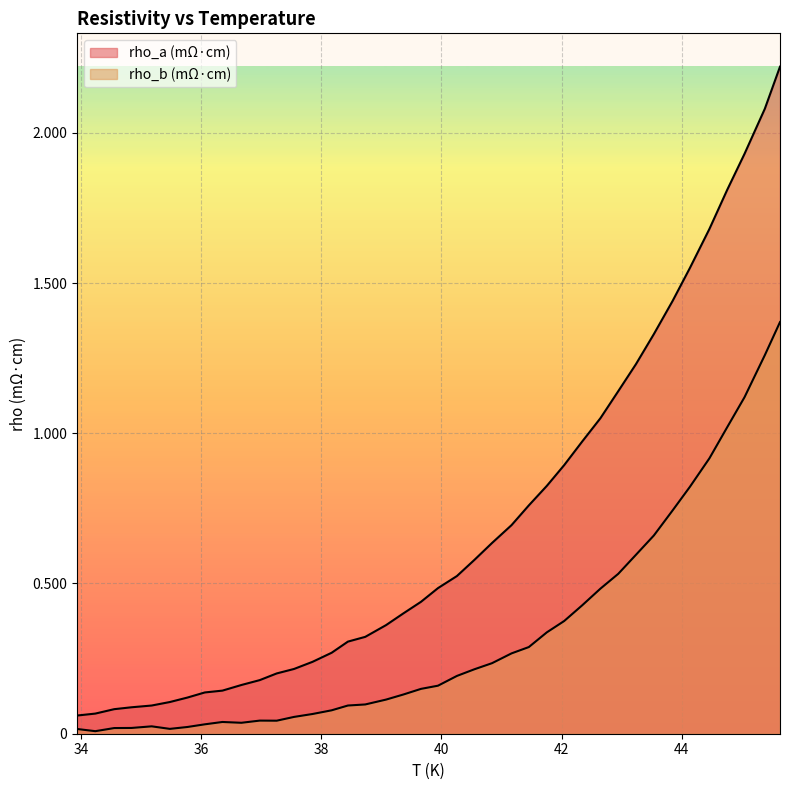

Reading left to right, extract all data points from this chart.

rho_a (mΩ·cm): 33.9374=0.0	34.2397=0.0	34.5542=0.0	34.84165=0.0	35.1774=0.0	35.47995=0.0	35.77195=0.0	36.06175=0.0	36.355=0.0	36.6703=0.0	36.97605=0.0	37.25805=0.0	37.54695=0.0	37.854=0.0	38.17225=0.0	38.4429=0.0	38.73145=0.0	39.0781=0.0	39.3661=0.0	39.65905=0.0	39.9416=0.0	40.2566=0.0	40.5486=0.0	40.8413=0.0	41.1659=0.0	41.45355=0.0	41.75355=0.0	42.04125=0.0	42.34085=0.0	42.64445=0.0	42.94145=0.0	43.236=0.0	43.53395=0.0	43.84495=0.0	44.13355=0.0	44.45855=0.0	44.75415=0.0	45.04275=0.0	45.3807=0.0	45.6331=0.0
rho_b (mΩ·cm): 33.9374=0.0	34.2397=0.0	34.5542=0.0	34.84165=0.0	35.1774=0.0	35.47995=0.0	35.77195=0.0	36.06175=0.0	36.355=0.0	36.6703=0.0	36.97605=0.0	37.25805=0.0	37.54695=0.0	37.854=0.0	38.17225=0.0	38.4429=0.0	38.73145=0.0	39.0781=0.0	39.3661=0.0	39.65905=0.0	39.9416=0.0	40.2566=0.0	40.5486=0.0	40.8413=0.0	41.1659=0.0	41.45355=0.0	41.75355=0.0	42.04125=0.0	42.34085=0.0	42.64445=0.0	42.94145=0.0	43.236=0.0	43.53395=0.0	43.84495=0.0	44.13355=0.0	44.45855=0.0	44.75415=0.0	45.04275=0.0	45.3807=0.0	45.6331=0.0